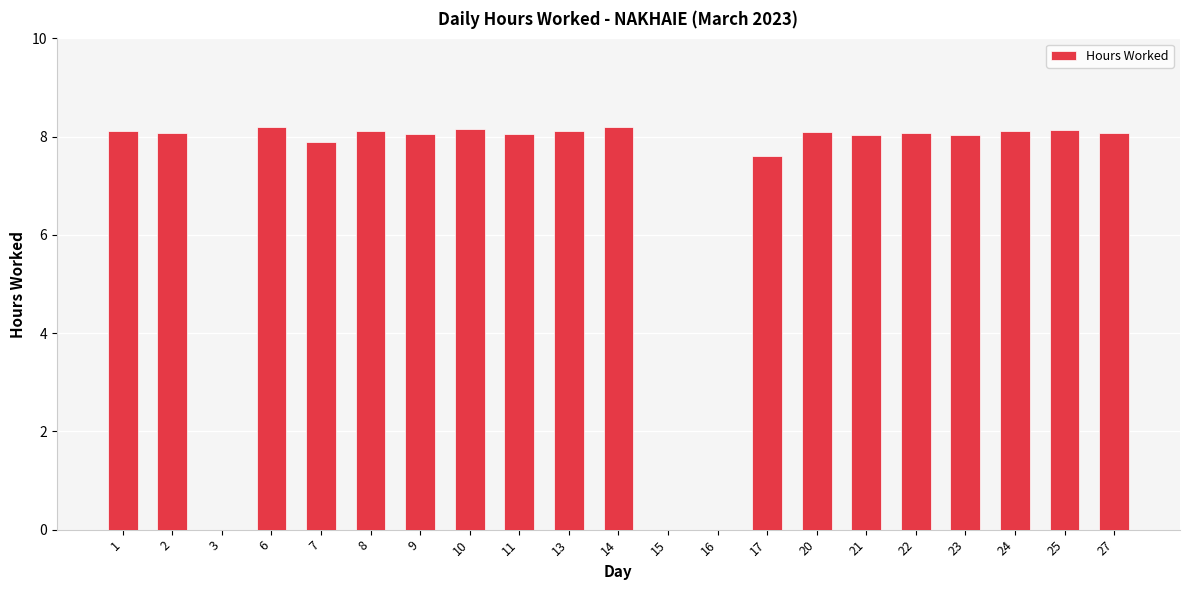

True or false: the data shows -3.1 at 15.

False